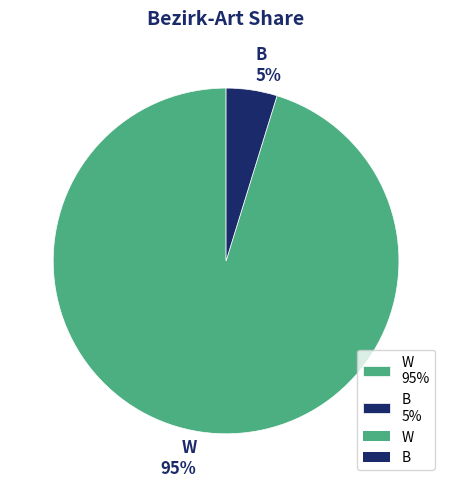

Which has a higher value, B 5% or W 95%?

W 95%